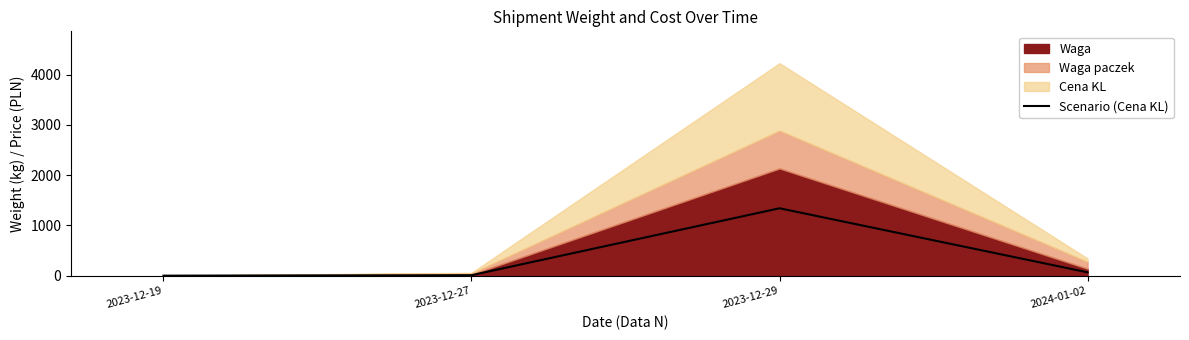

List the labels in order of value, smallest first.

2023-12-19, 2023-12-27, 2024-01-02, 2023-12-29